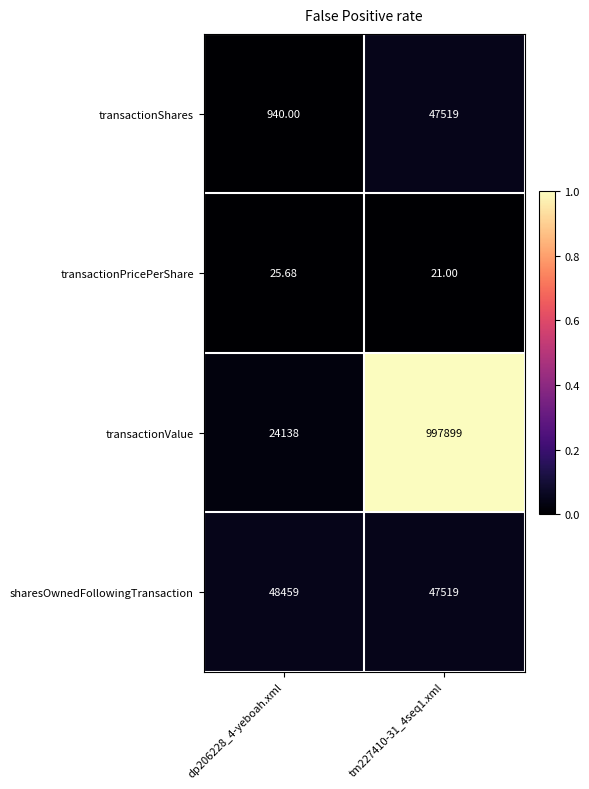

Rank the series at dp206228_4-yeboah.xml from highest to lowest value.

sharesOwnedFollowingTransaction, transactionValue, transactionShares, transactionPricePerShare